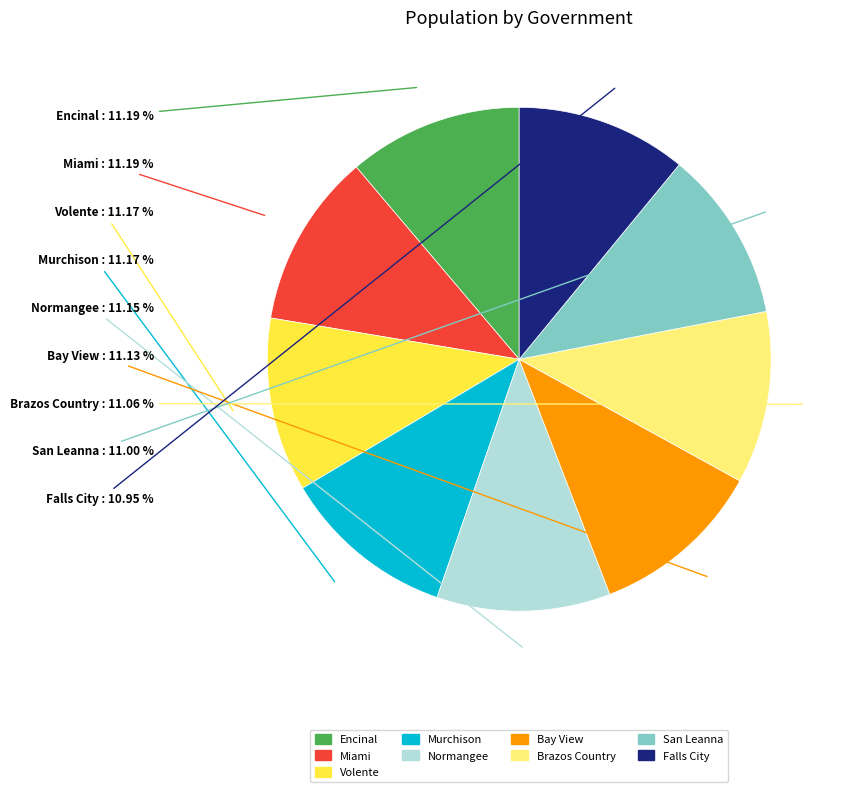

Count the number of slices in the pie.

9